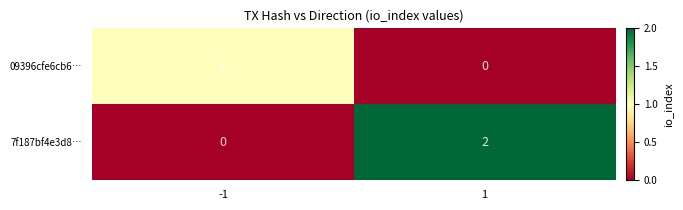

Which series has the widest spread of values?

7f187bf4e3d8…